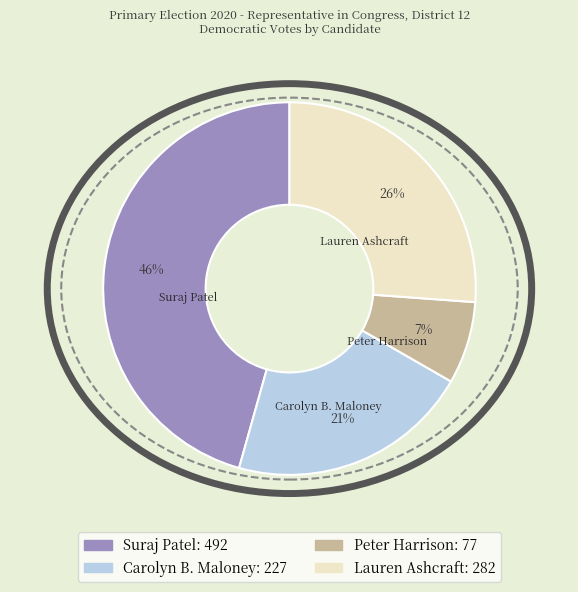

What is the largest slice in the pie chart?

Suraj Patel